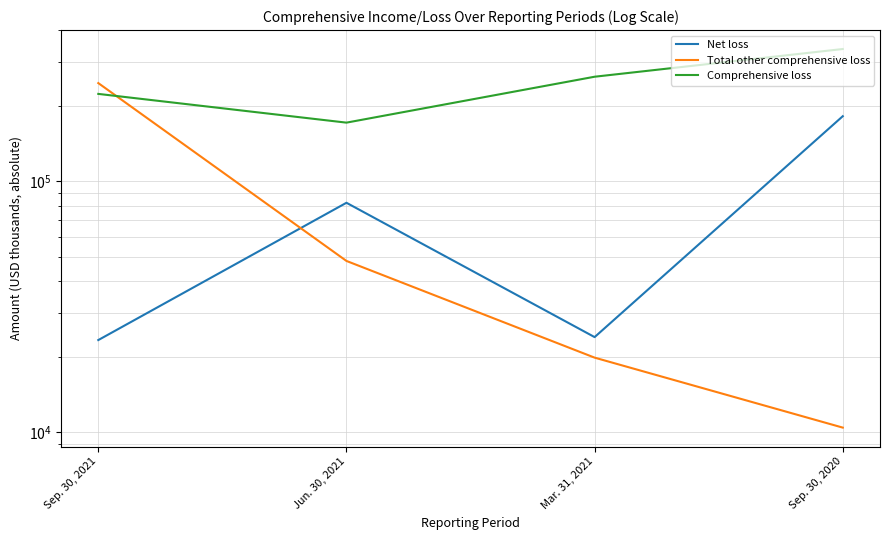

Reading left to right, list all the values displayed in this chart.

Net loss: Sep. 30, 2021=23312	Jun. 30, 2021=82210	Mar. 31, 2021=23954	Sep. 30, 2020=181986
Total other comprehensive loss: Sep. 30, 2021=246650	Jun. 30, 2021=48195	Mar. 31, 2021=19838	Sep. 30, 2020=10436
Comprehensive loss: Sep. 30, 2021=223338	Jun. 30, 2021=171550	Mar. 31, 2021=261469	Sep. 30, 2020=337214